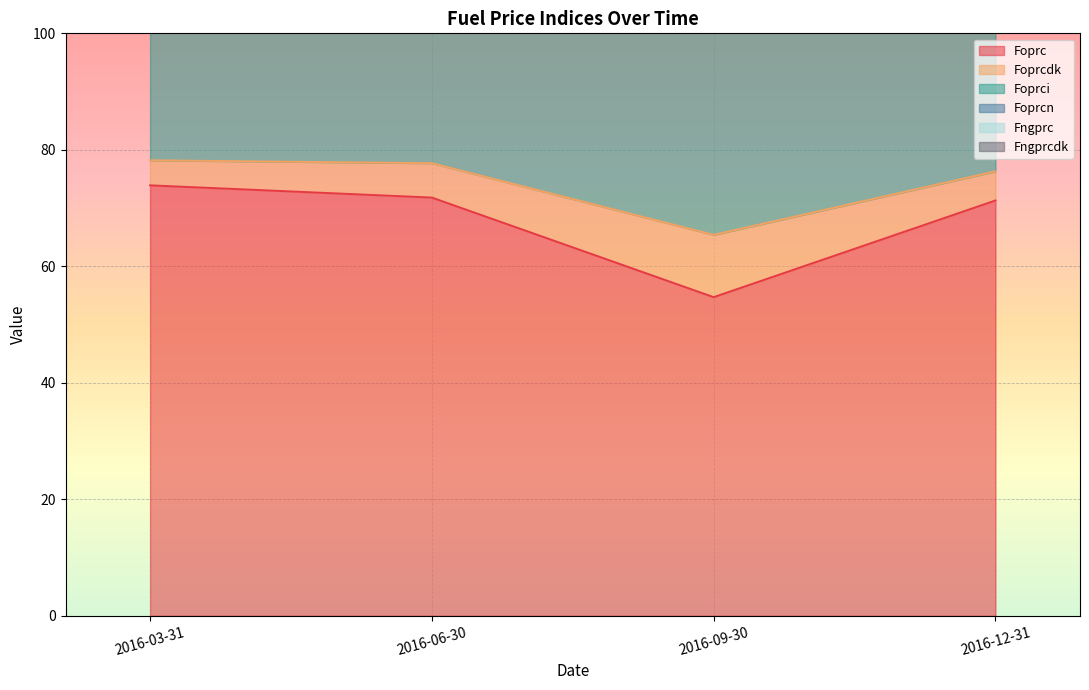

Reading left to right, transcribe all the data shown in this chart.

Foprc: 73.9	71.8	54.7	71.3
Foprcdk: 153.2	149.5	122.5	147.6
Foprci: 78.2	77.7	65.4	76.3